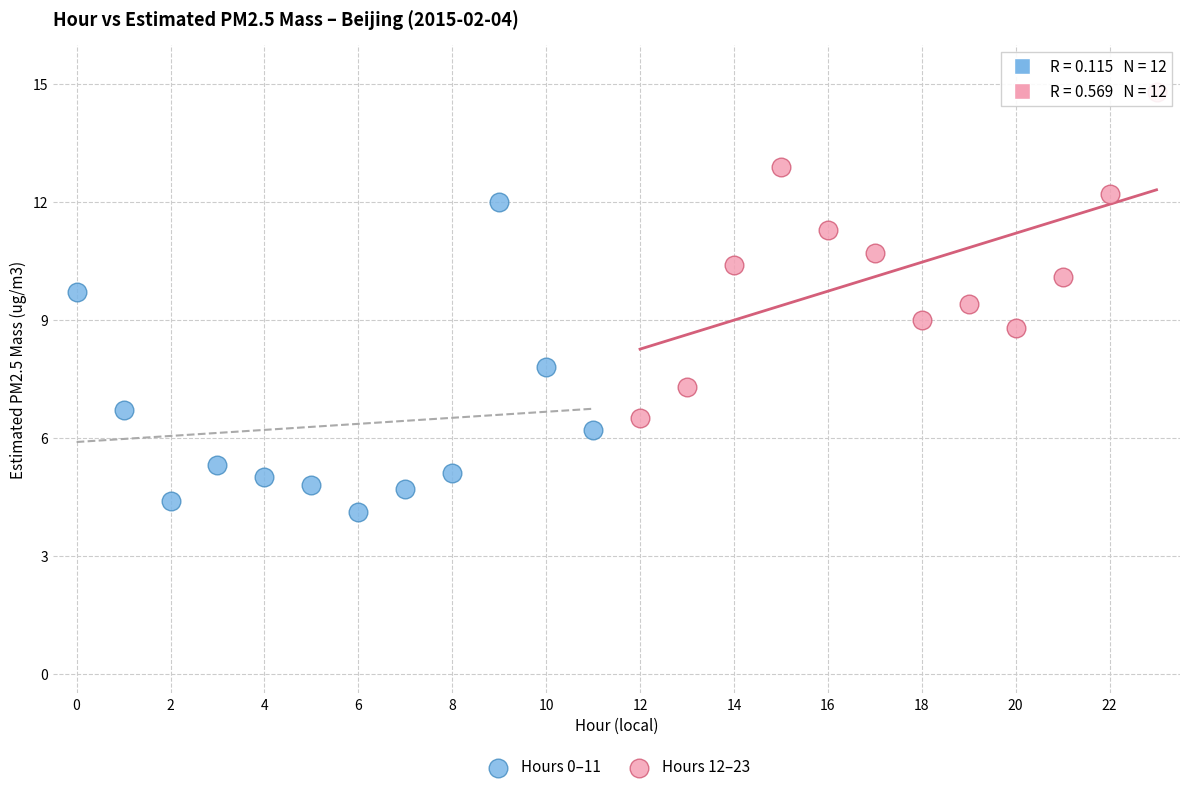

Which series has the widest spread of Y values?

Hours 12–23